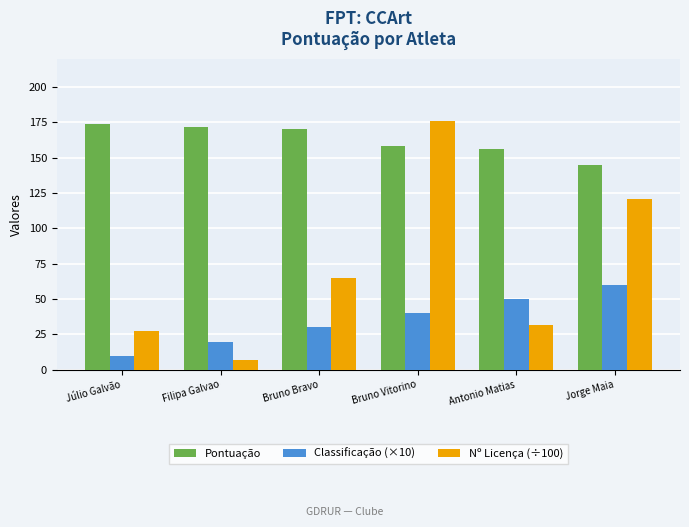

What are all the series names shown in the legend?

Pontuação, Classificação (×10), Nº Licença (÷100)